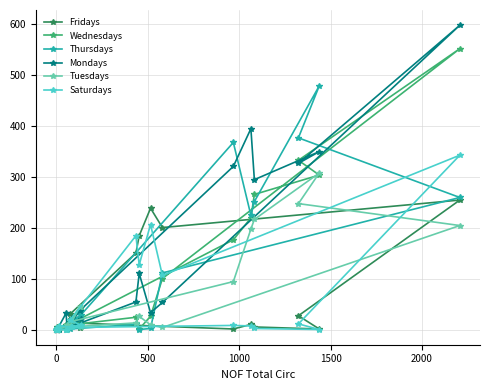

Is the value of Thursdays at 12 greater than the value of Wednesdays at 7?

Yes